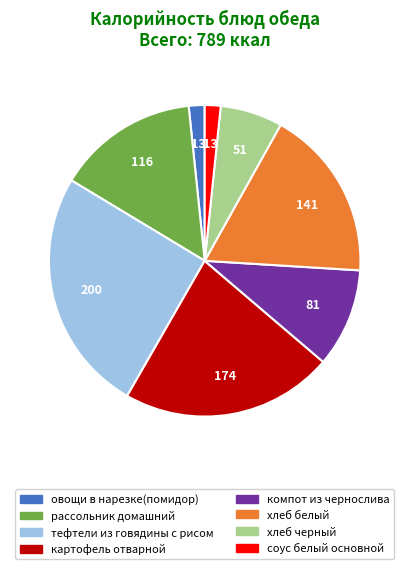

What is the ratio of the value at картофель отварной to the value at хлеб черный?

3.4